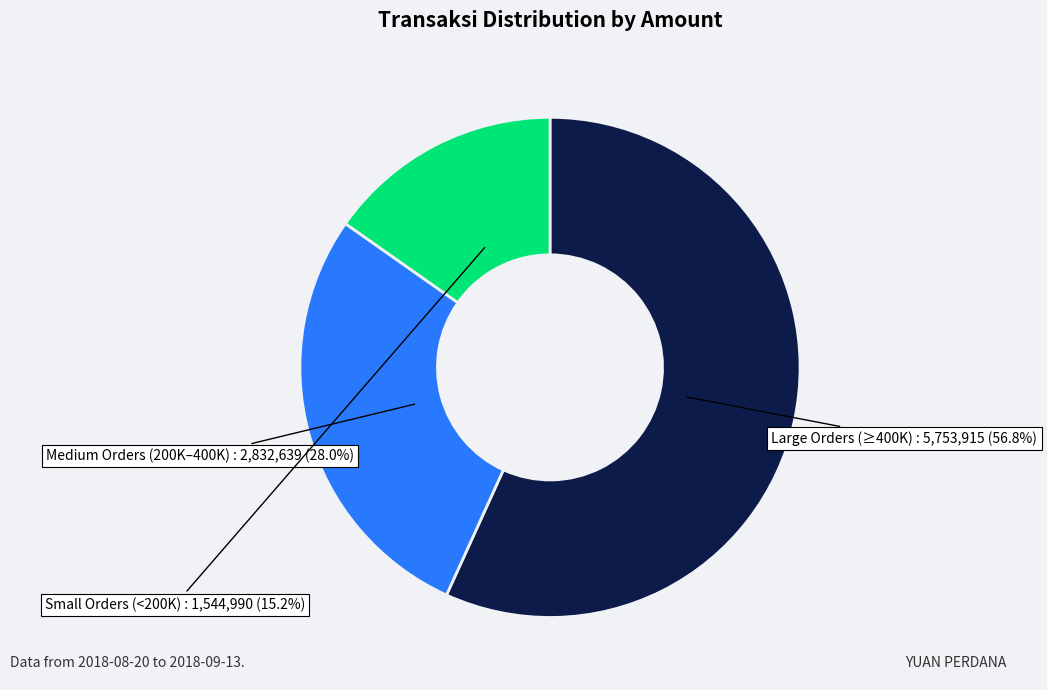

Does any single category account for the majority?

Yes